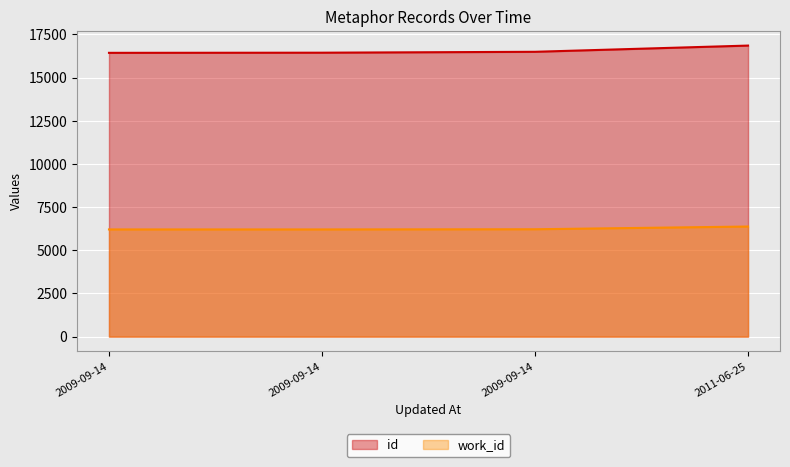

What value does the id series have at 2009-09-14, to the nearest 10?

16430